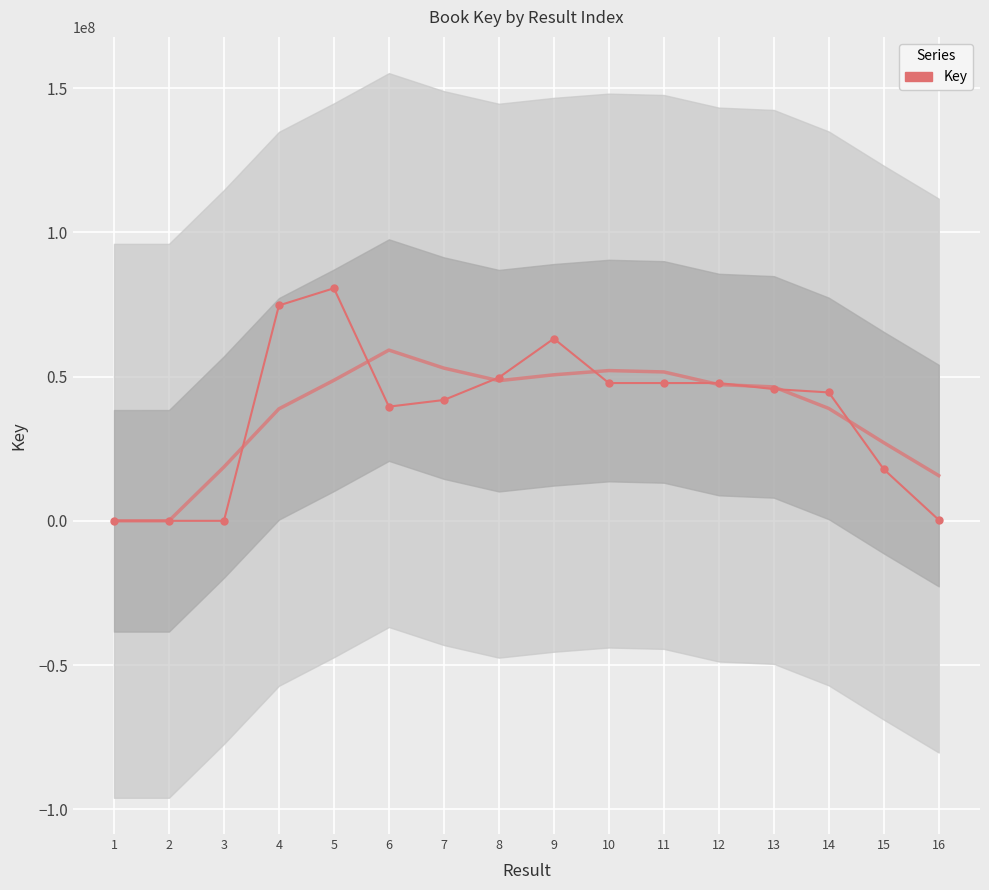

At which category does the data reach its first local valley?

2